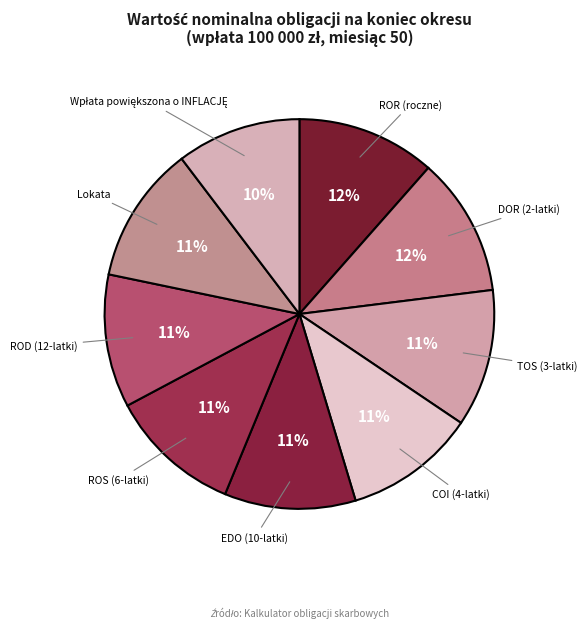

How many segments does this pie chart have?

9